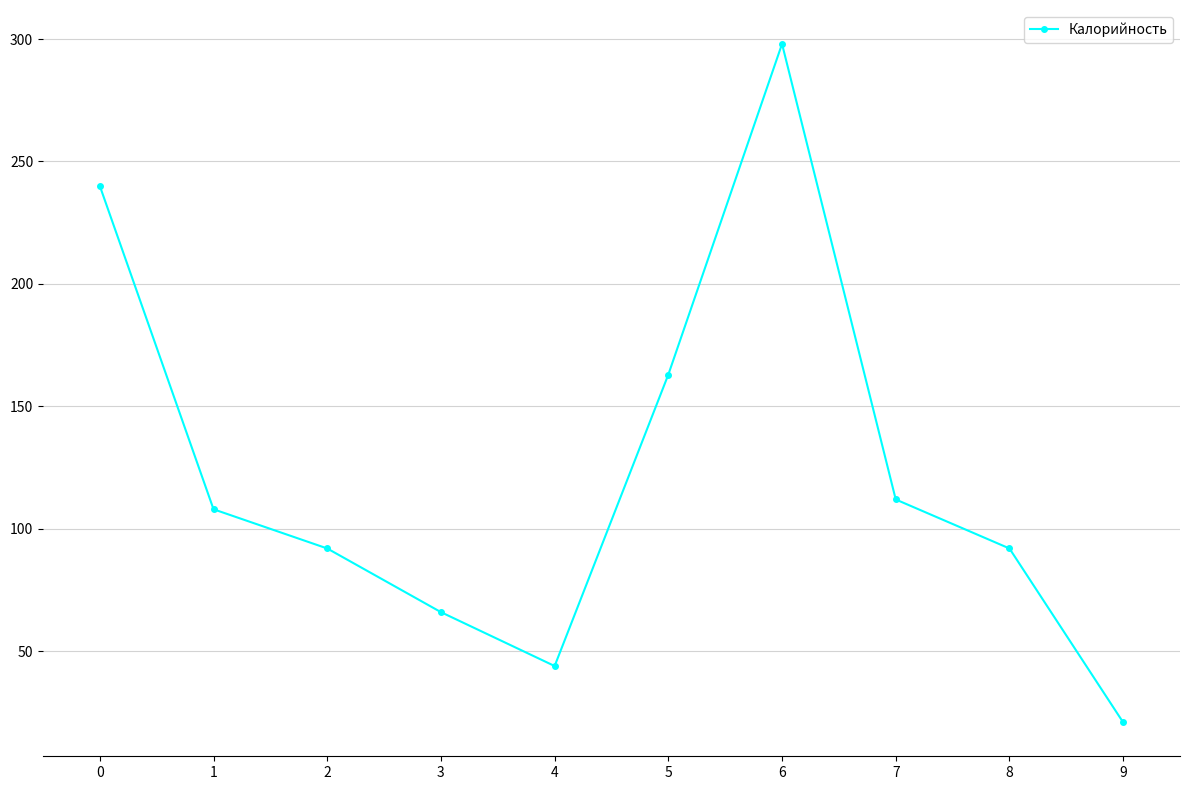

What is the change in value from 0 to 6?

+58